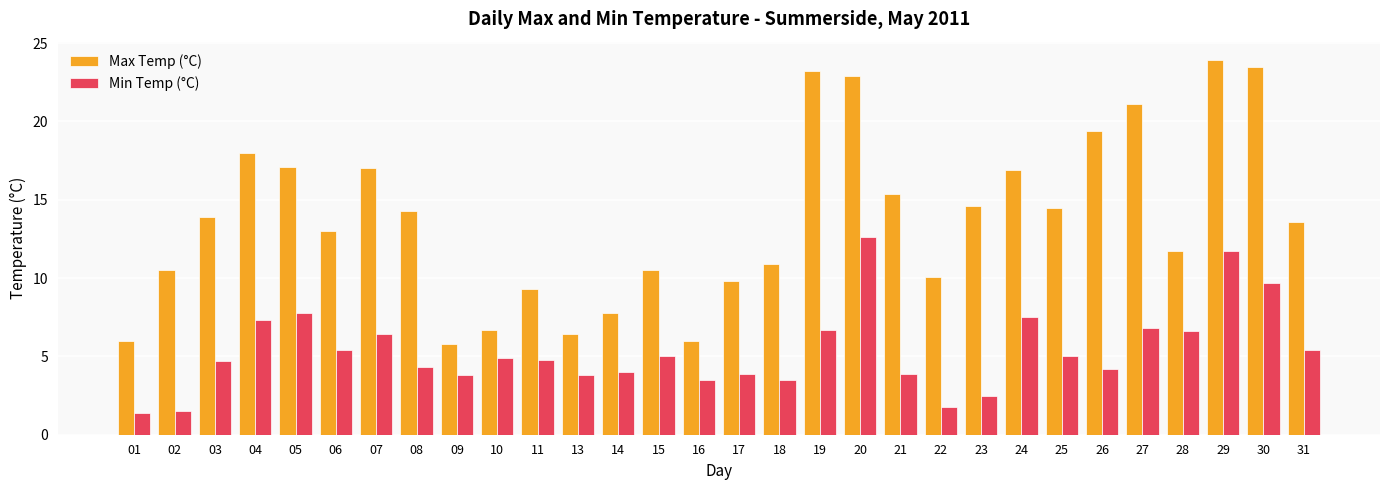

List the series in order of their peak value, highest first.

Max Temp (°C), Min Temp (°C)